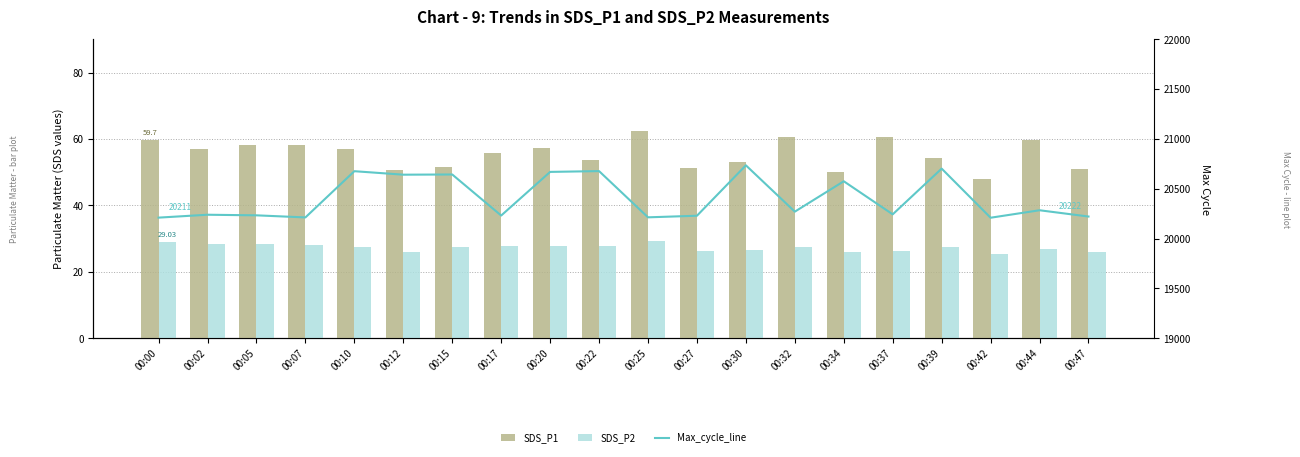

Is the value of SDS_P2 at 00:25 greater than the value of Max_cycle_line at 00:39?

No